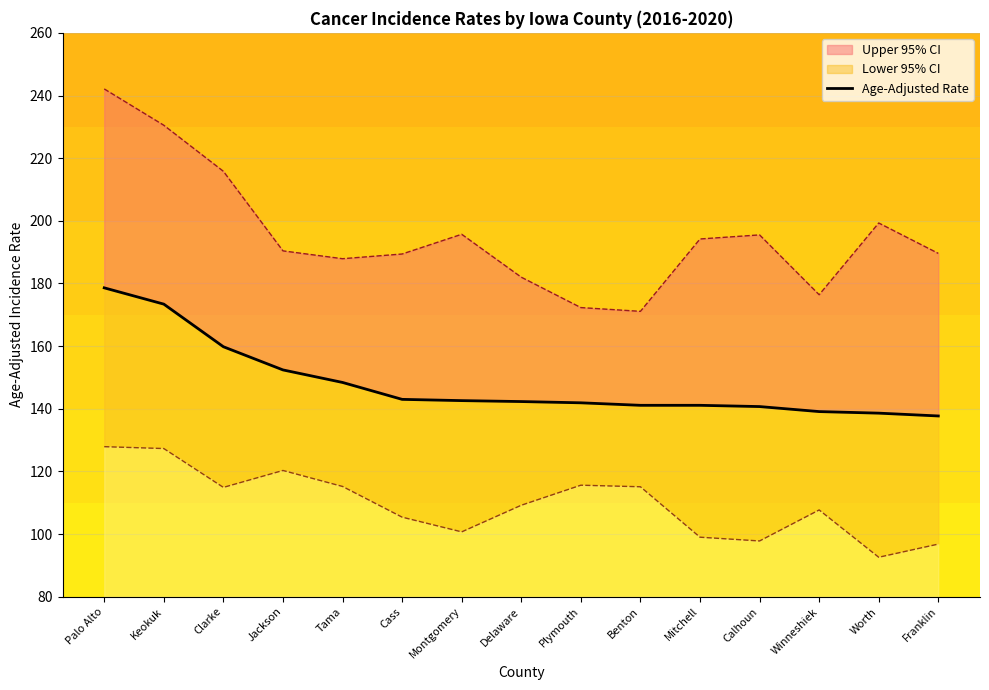

What is the greatest value displayed?

178.6